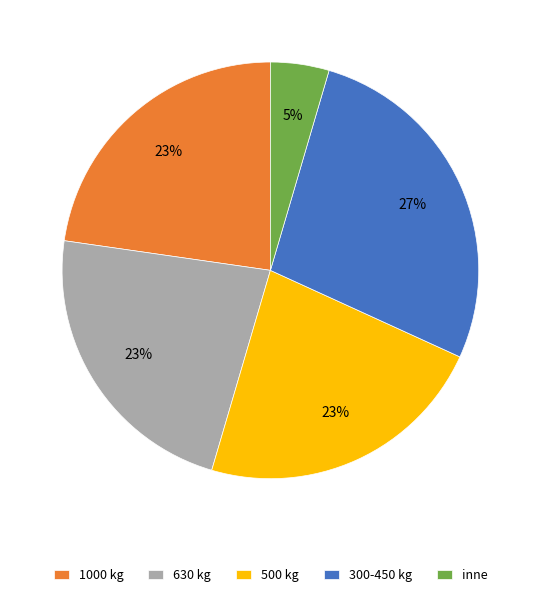

Is it true that 630 kg is 37% of the pie?

False